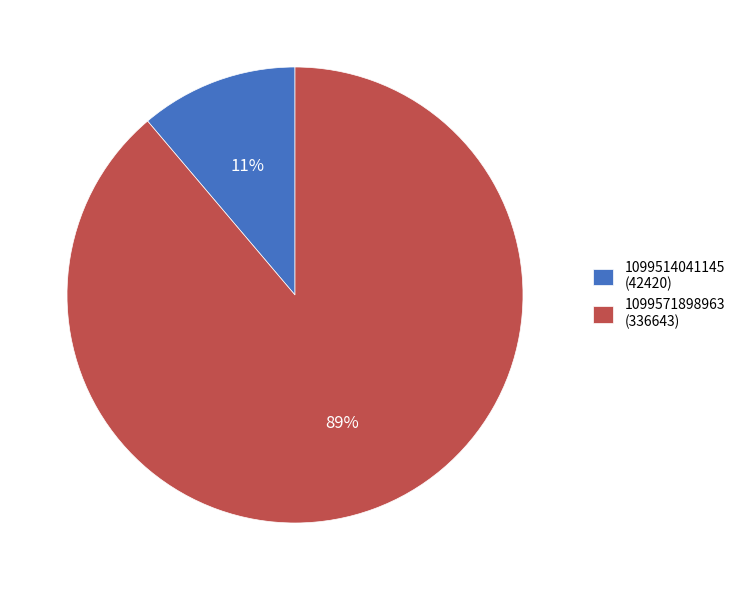

Which has a higher value, 1099571898963 (336643) or 1099514041145 (42420)?

1099571898963 (336643)